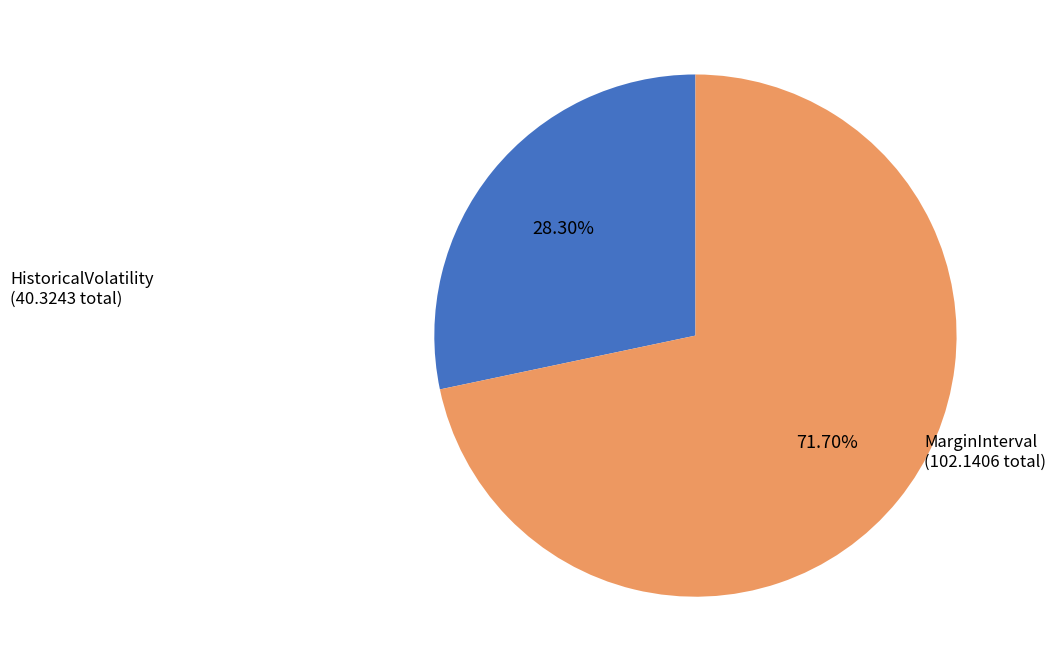

How many segments does this pie chart have?

2